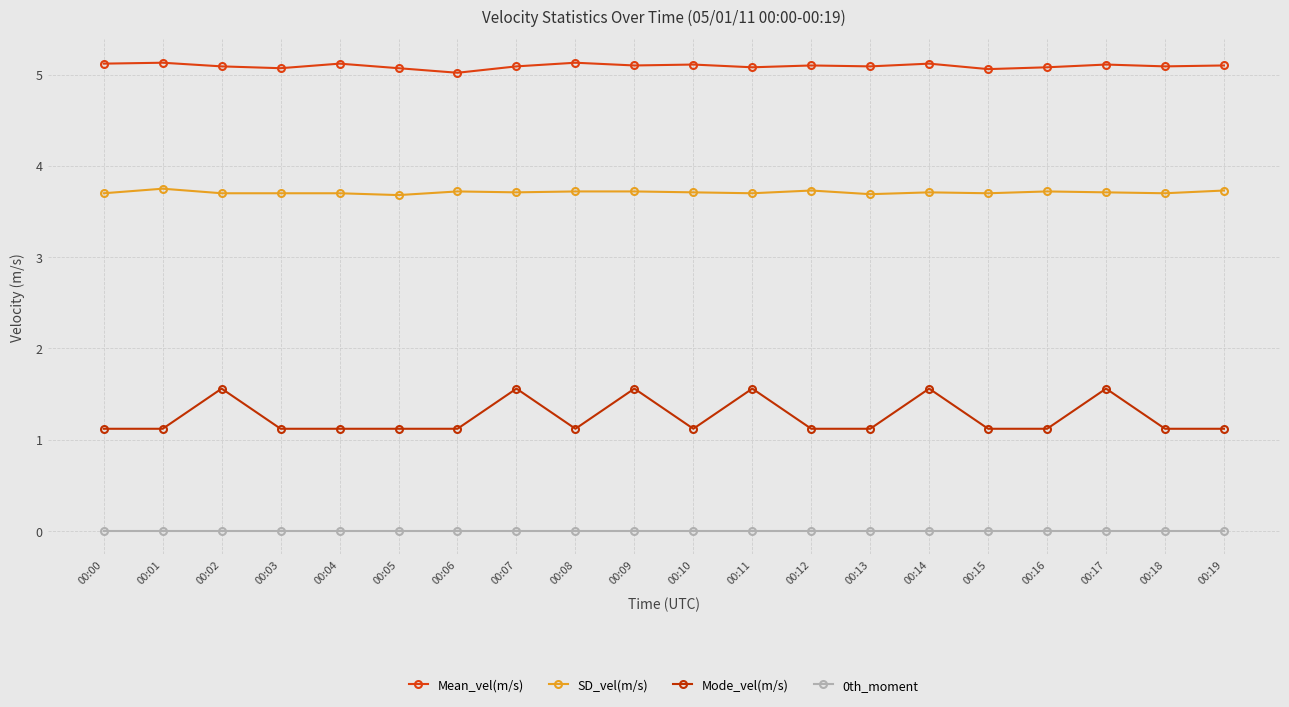

Count the number of data series in this chart.

4